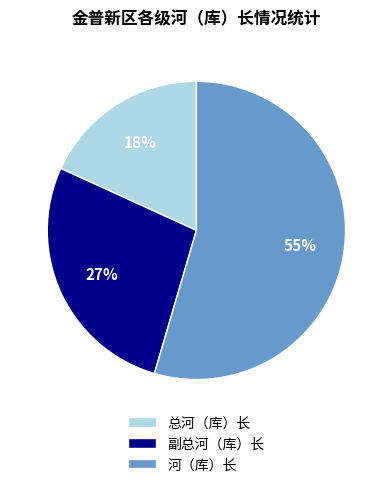

Do 副总河（库）长 and 河（库）长 together represent more than half of the pie?

Yes